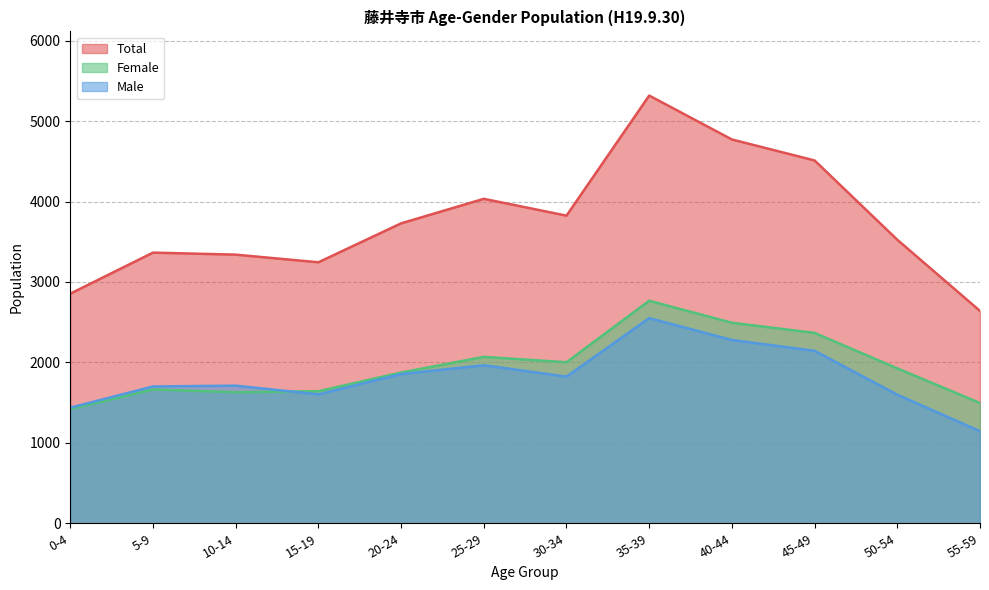

What position from the left is 20-24?

5